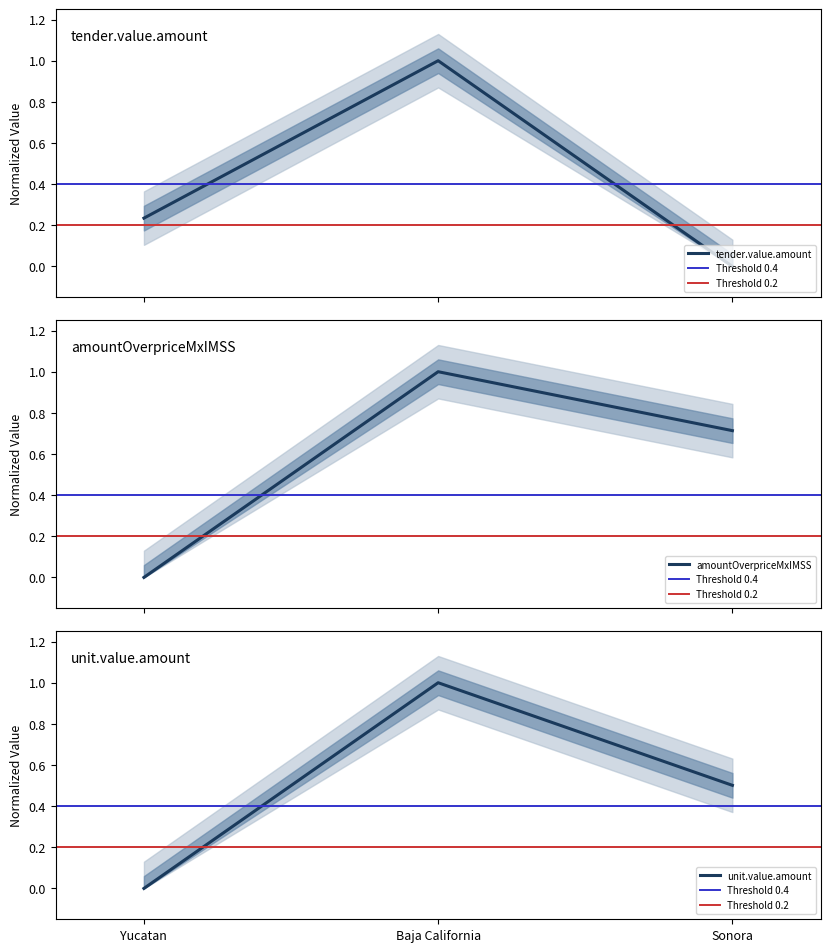

How many distinct data groups are displayed?

3